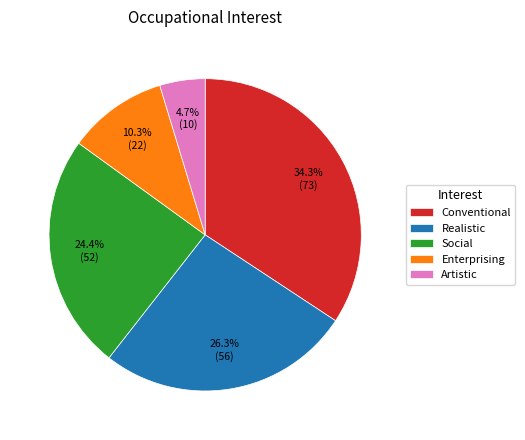

True or false: Social accounts for 24% of the total.

True